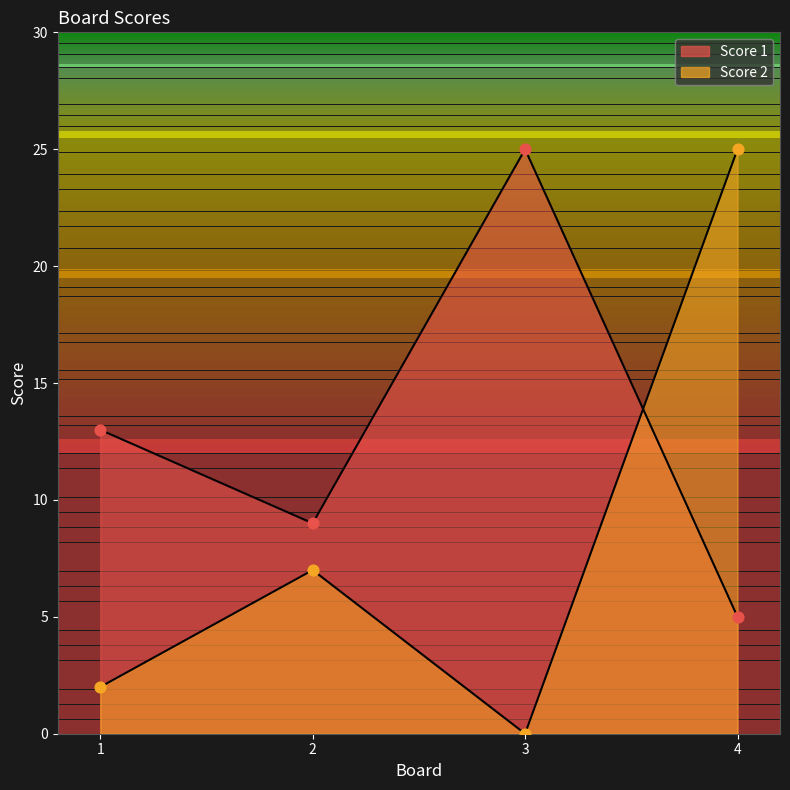

At how many categories does at least one series exceed 2?

4